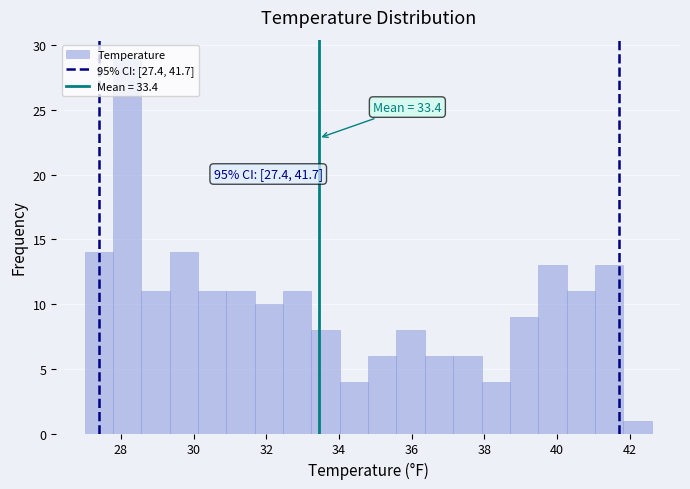

Around what value on the x-axis is the tallest bar? Give the approximate position of its centre, as read against the axis.

28.2